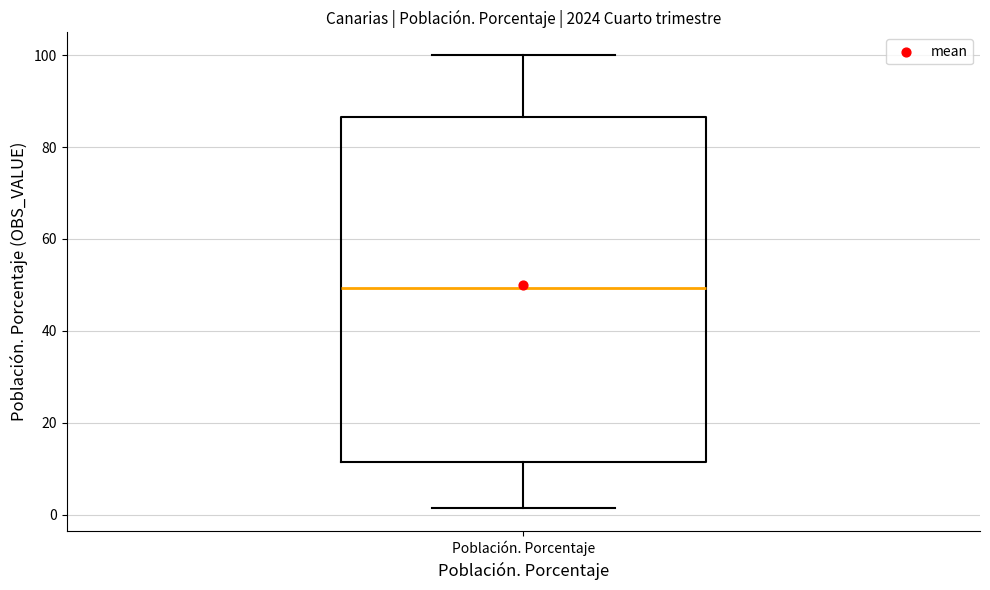

Read this box plot against the y-axis: the position of the median line, the range covered by the box, and the ends of both whiskers. The values are not printed on the chart, so give them approximately, as read against the axis.

median 50, box 12 to 86, whiskers 2 to 100